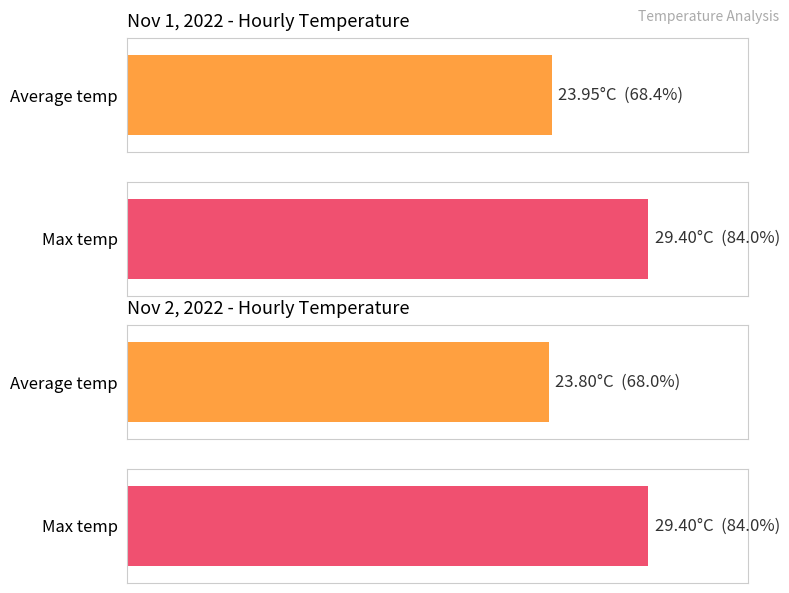

True or false: Average temp has a value of 52.2 at 12:00.

False